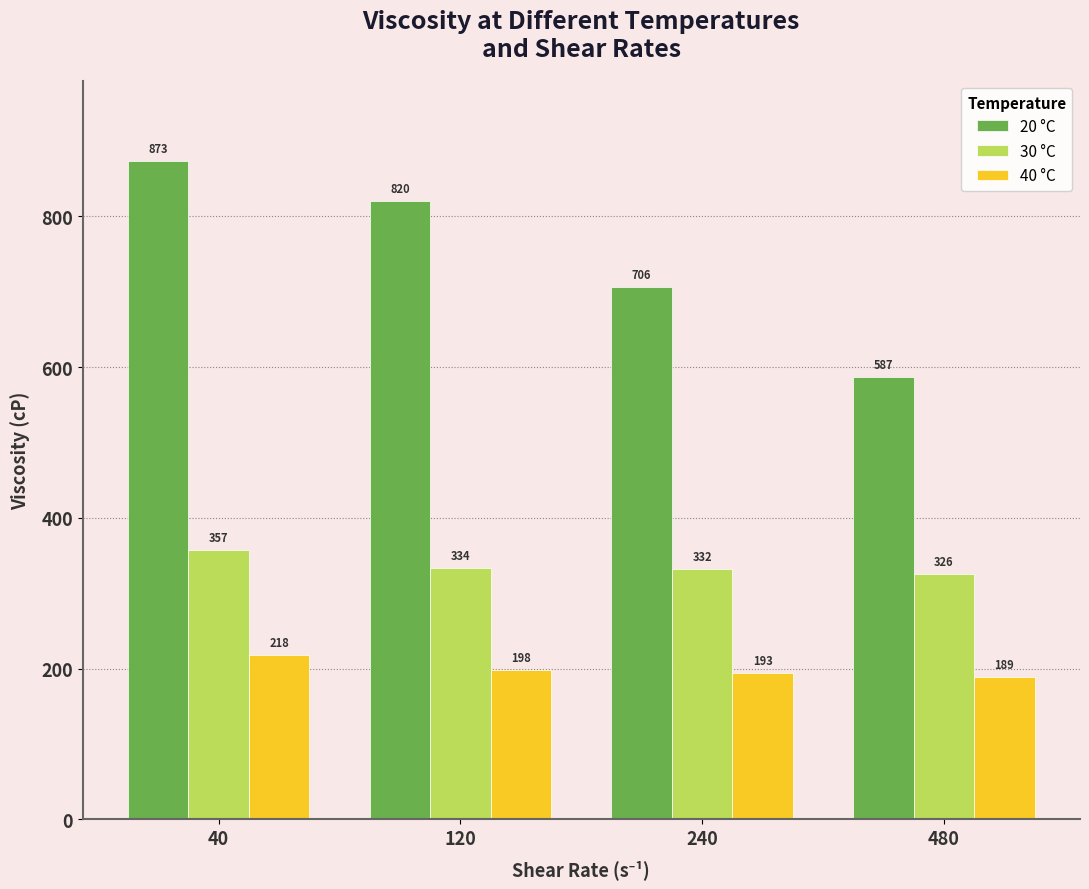

Is the value of 40 °C at 240 greater than the value of 20 °C at 240?

No